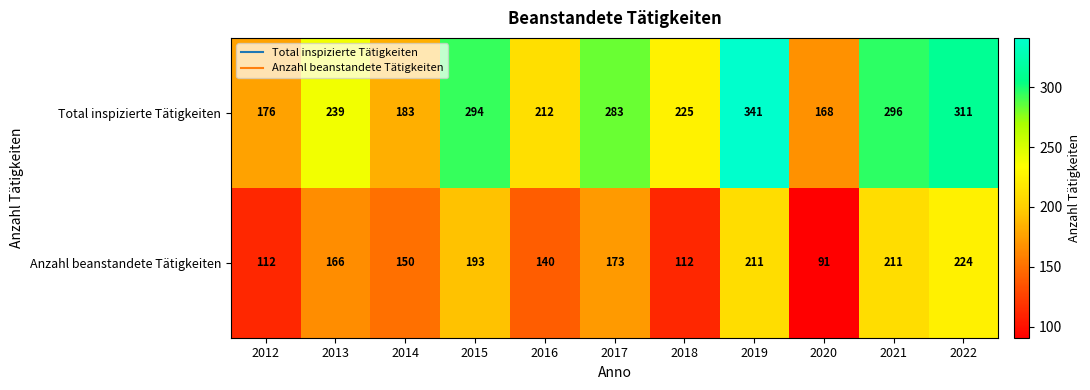

Rank the series by their average value, from highest to lowest.

Total inspizierte Tätigkeiten, Anzahl beanstandete Tätigkeiten